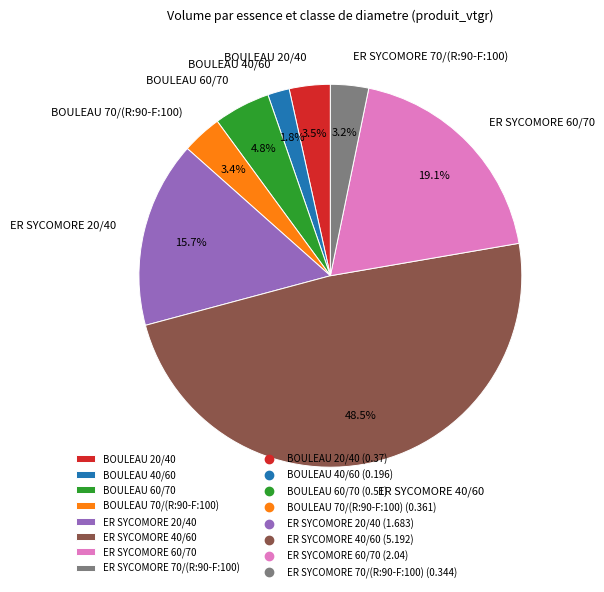

Is it true that ER SYCOMORE 40/60 is 63% of the pie?

False